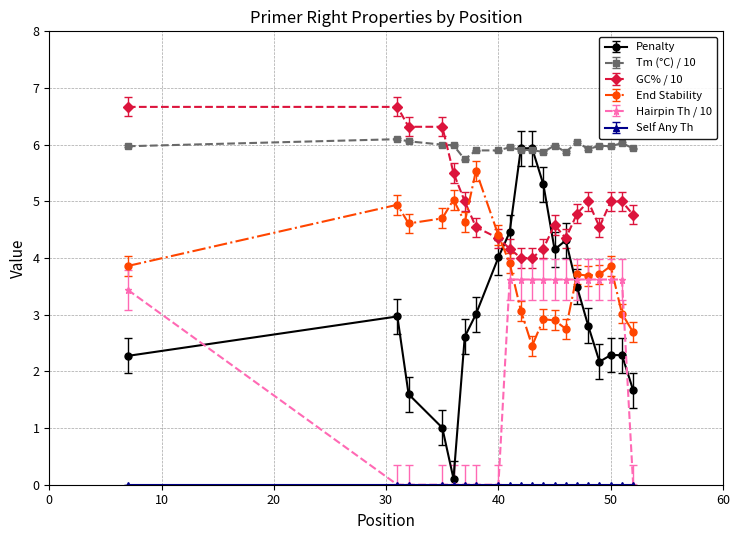

Which series has the largest total across all categories?

Tm (°C) / 10